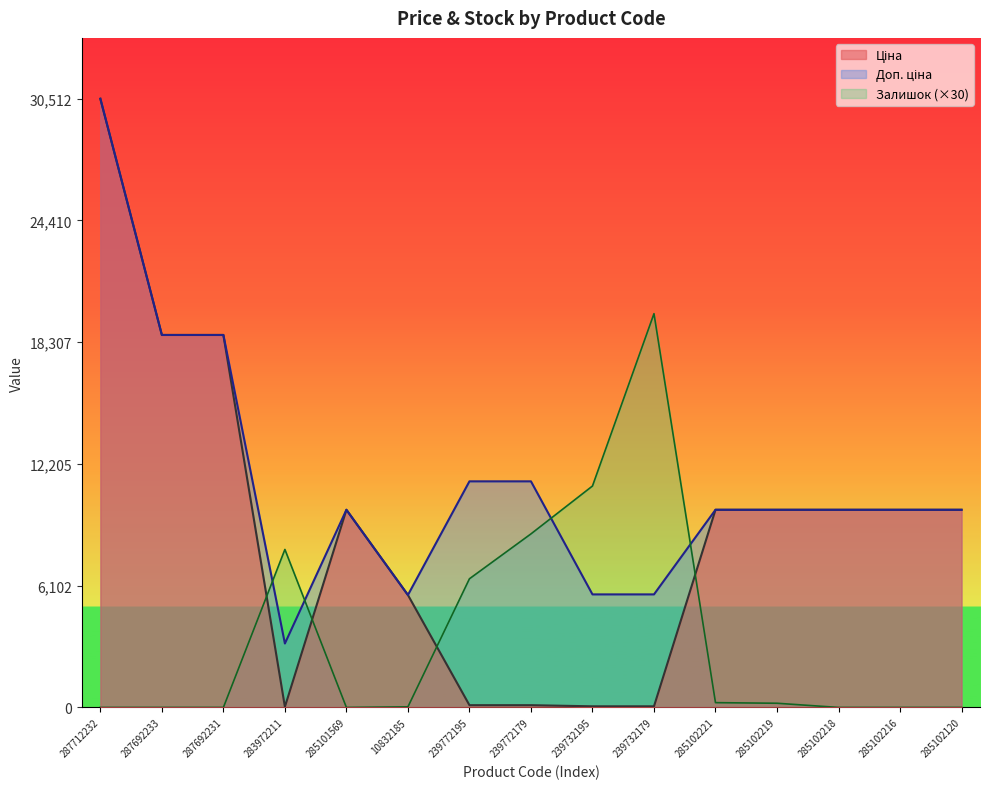

Where is the first local maximum for Доп. ціна?

285101569